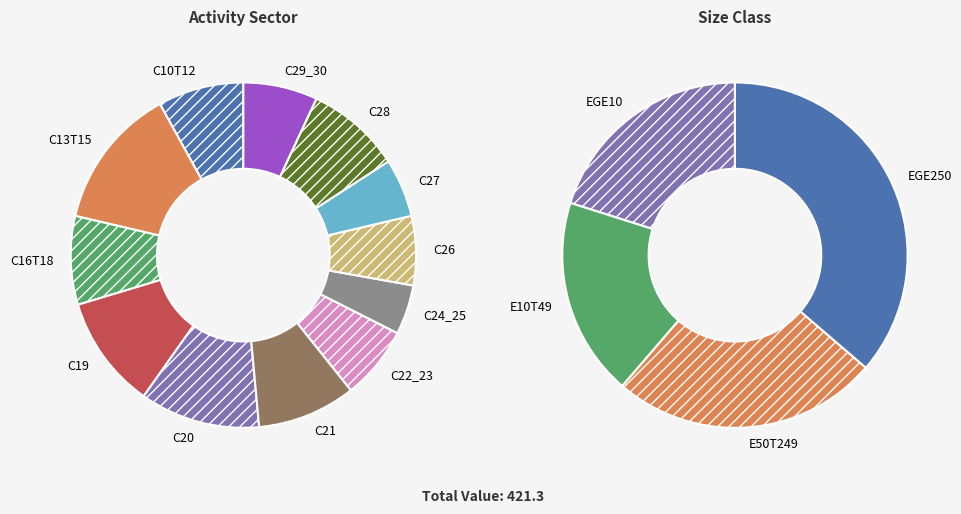

Combined, what portion of the pie is C16T18 and C20?

19.5%